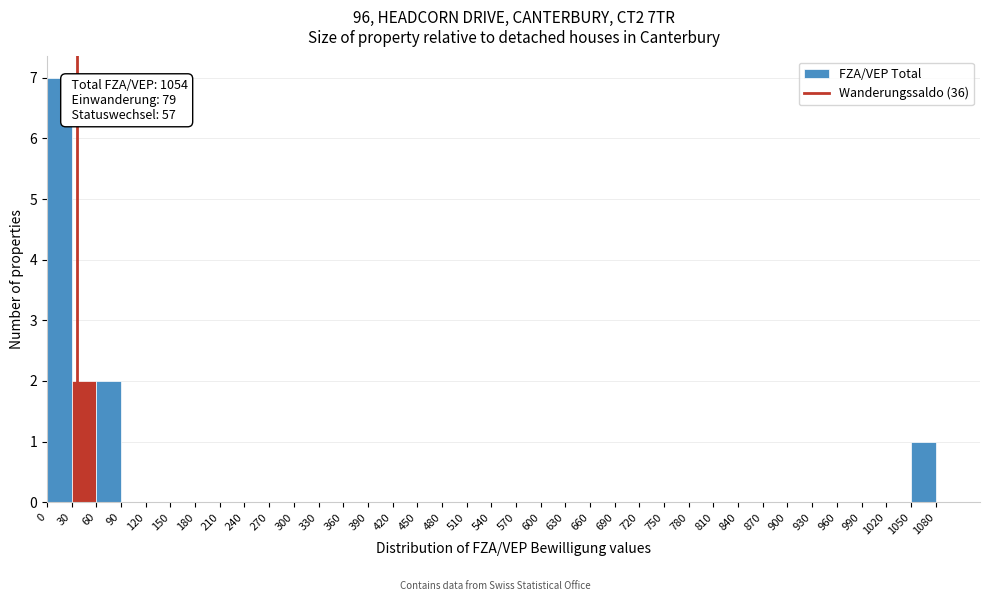

Over which range of the x-axis is the bar tallest?

0 to 30